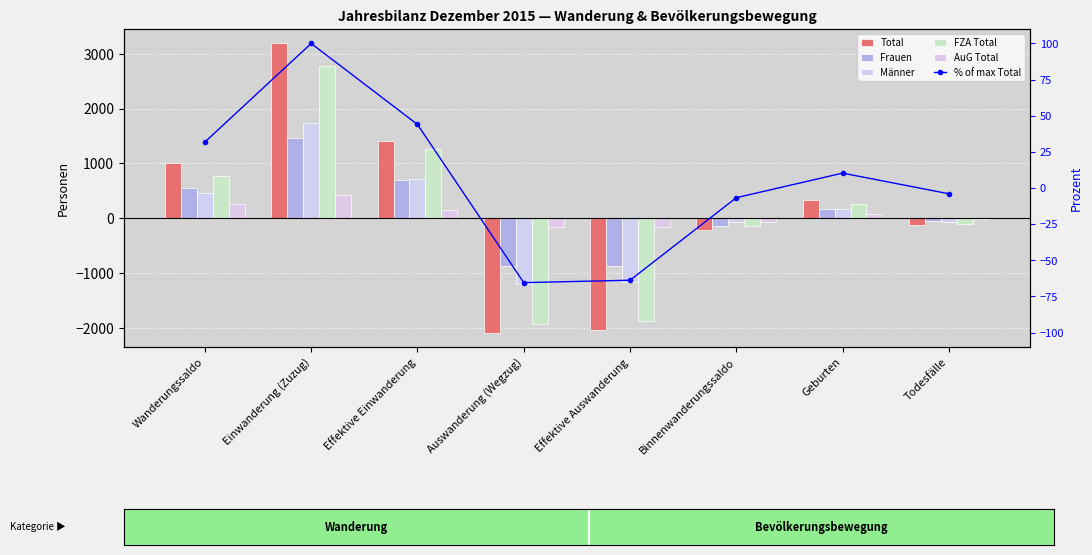

Reading right to left, transcribe all the data shown in this chart.

Total: -127.0	328.0	-214.0	-2034.0	-2087.0	1401.0	3188.0	1015.0
Frauen: -54.0	168.0	-146.0	-864.0	-880.0	689.0	1456.0	559.0
Männer: -73.0	160.0	-68.0	-1170.0	-1207.0	712.0	1732.0	456.0
FZA Total: -113.0	261.0	-140.0	-1881.0	-1934.0	1258.0	2773.0	762.0
AuG Total: -14.0	67.0	-74.0	-153.0	-153.0	143.0	415.0	253.0
% of max Total: -4.0	10.3	-6.7	-63.8	-65.5	43.9	100.0	31.8